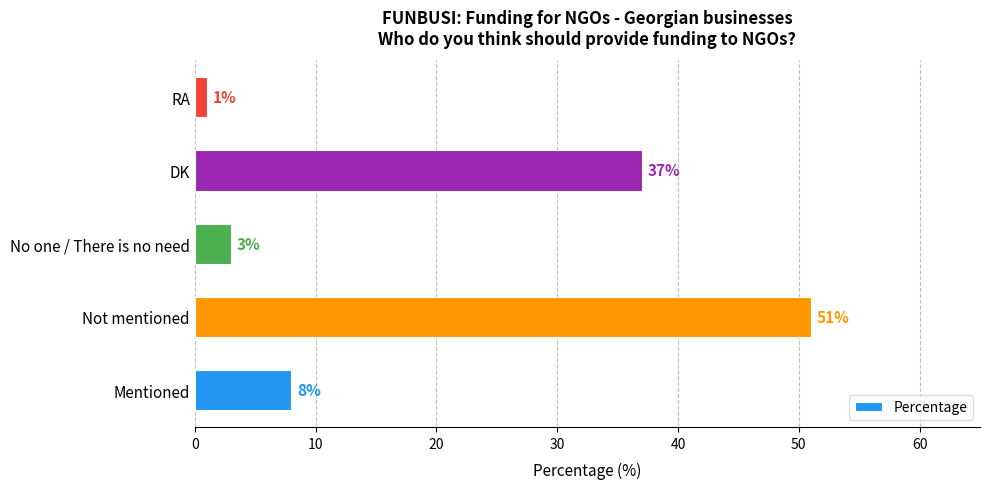

How many series are shown in this chart?

1